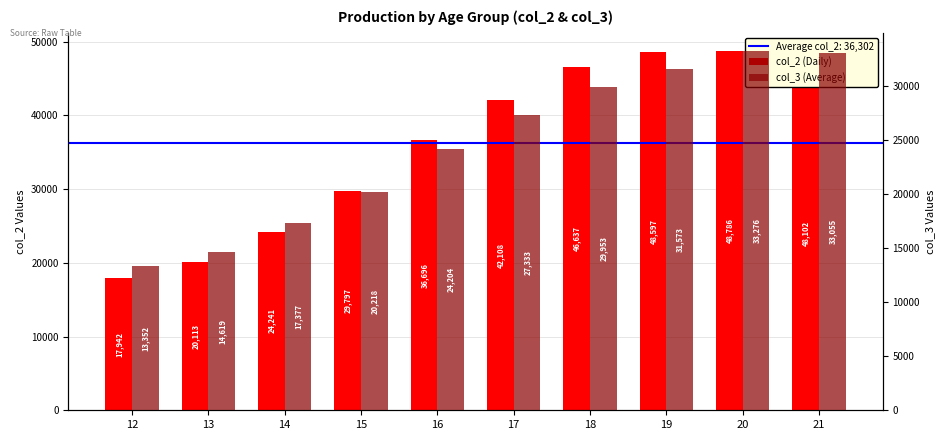

Reading right to left, list all the values displayed in this chart.

col_2 (Daily): 48102	48786	48597	46637	42108	36696	29797	24241	20113	17942
col_3 (Average): 33055	33276	31573	29953	27333	24204	20218	17377	14619	13352